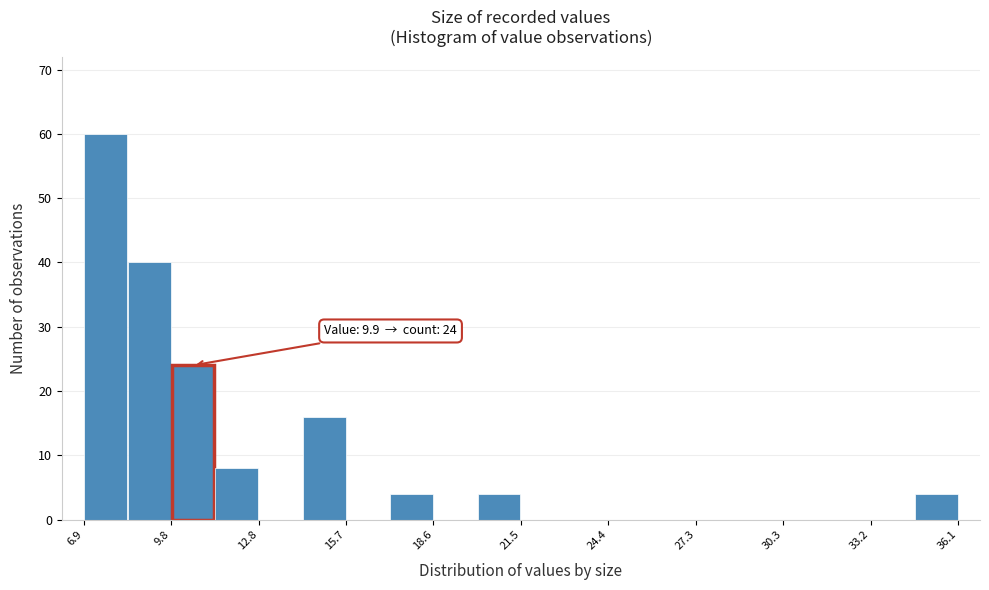

Read against the x-axis, roughly where is the centre of the tallest bar?

7.5